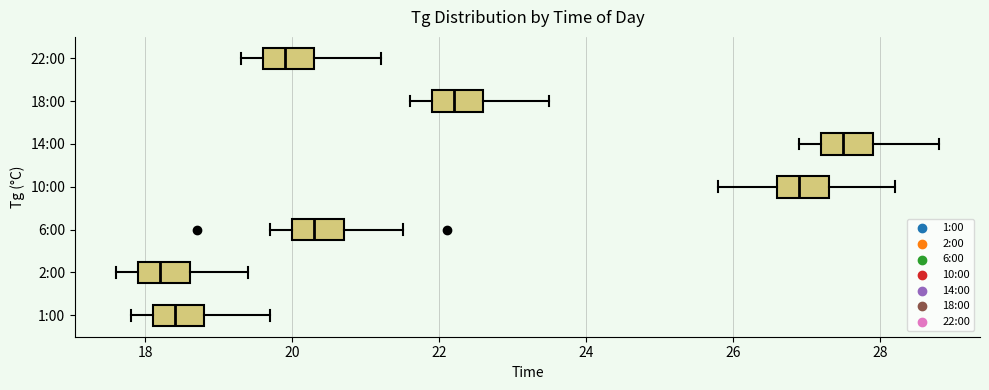

Which box has the furthest to the right median line?

14:00